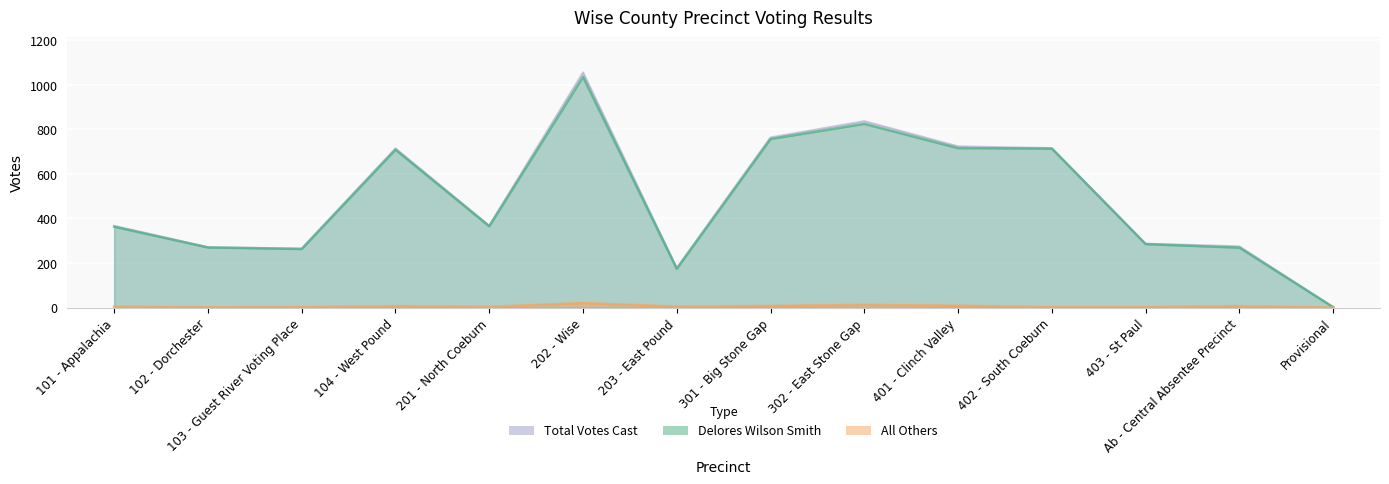

What position from the left is 401 - Clinch Valley?

10